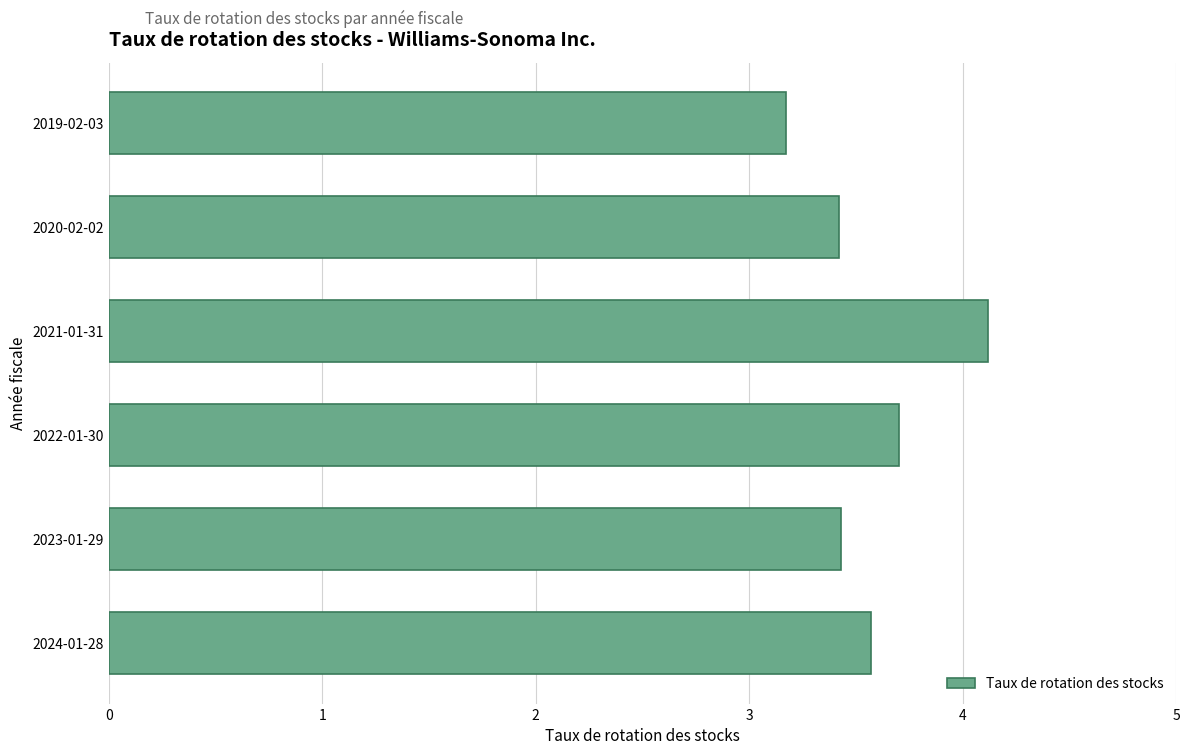

Are the bars grouped side by side (vs. stacked)?

No